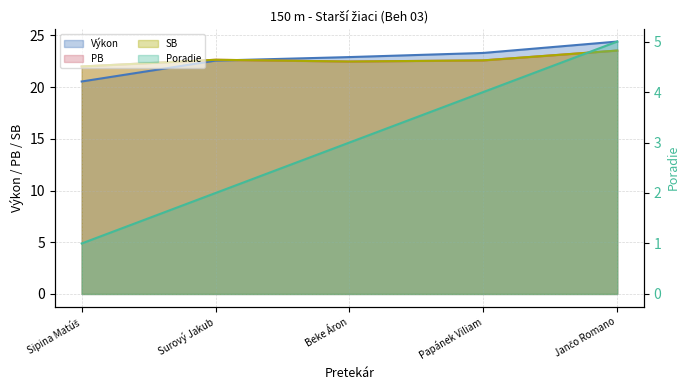

True or false: Poradie and Výkon cross at least once.

False